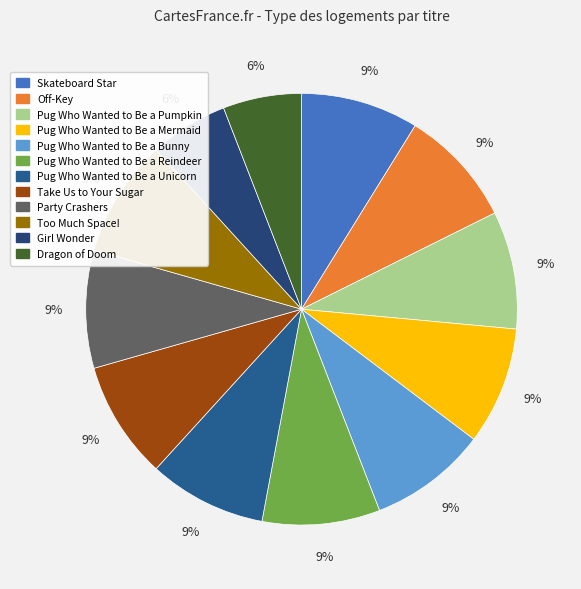

What is the largest slice in the pie chart?

Skateboard Star